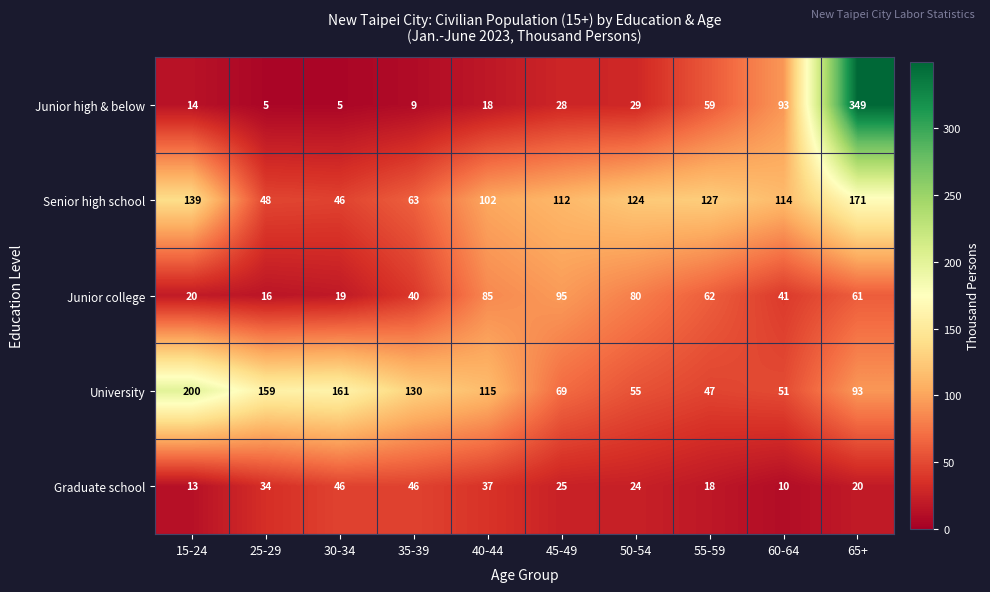

What is the spread (max minus min) of values at 15-24?

187